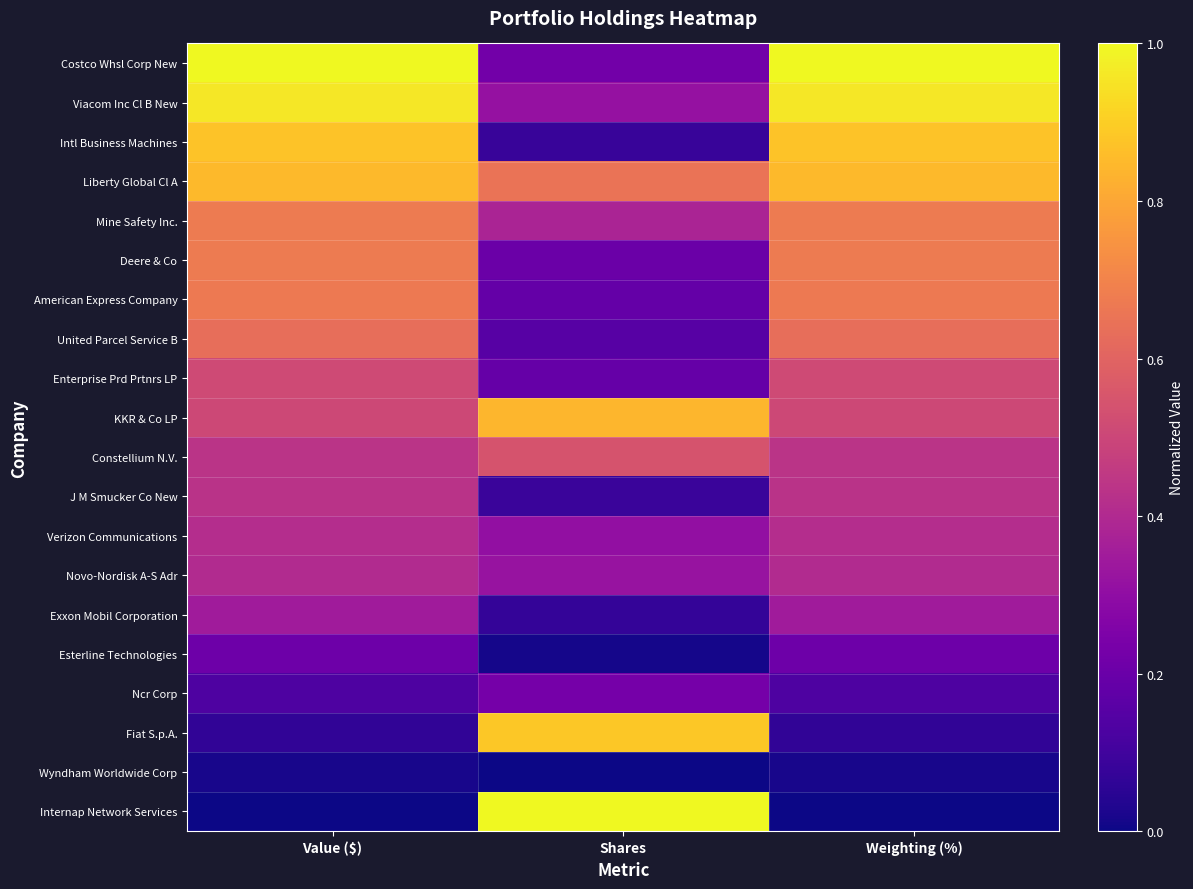

Reading left to right, list all the values displayed in this chart.

Costco Whsl Corp New: Value ($)=1.0	Shares=0.2	Weighting (%)=1.0
Viacom Inc Cl B New: Value ($)=1.0	Shares=0.3	Weighting (%)=1.0
Intl Business Machines: Value ($)=0.9	Shares=0.1	Weighting (%)=0.9
Liberty Global Cl A: Value ($)=0.9	Shares=0.7	Weighting (%)=0.8
Mine Safety Inc.: Value ($)=0.7	Shares=0.4	Weighting (%)=0.7
Deere & Co: Value ($)=0.7	Shares=0.2	Weighting (%)=0.7
American Express Company: Value ($)=0.7	Shares=0.2	Weighting (%)=0.7
United Parcel Service B: Value ($)=0.6	Shares=0.2	Weighting (%)=0.6
Enterprise Prd Prtnrs LP: Value ($)=0.5	Shares=0.2	Weighting (%)=0.5
KKR & Co LP: Value ($)=0.5	Shares=0.8	Weighting (%)=0.5
Constellium N.V.: Value ($)=0.4	Shares=0.5	Weighting (%)=0.4
J M Smucker Co New: Value ($)=0.4	Shares=0.1	Weighting (%)=0.4
Verizon Communications: Value ($)=0.4	Shares=0.3	Weighting (%)=0.4
Novo-Nordisk A-S Adr: Value ($)=0.4	Shares=0.3	Weighting (%)=0.4
Exxon Mobil Corporation: Value ($)=0.3	Shares=0.1	Weighting (%)=0.4
Esterline Technologies: Value ($)=0.2	Shares=0.0	Weighting (%)=0.2
Ncr Corp: Value ($)=0.1	Shares=0.2	Weighting (%)=0.1
Fiat S.p.A.: Value ($)=0.1	Shares=0.9	Weighting (%)=0.1
Wyndham Worldwide Corp: Value ($)=0.0	Shares=0.0	Weighting (%)=0.0
Internap Network Services: Value ($)=0.0	Shares=1.0	Weighting (%)=0.0